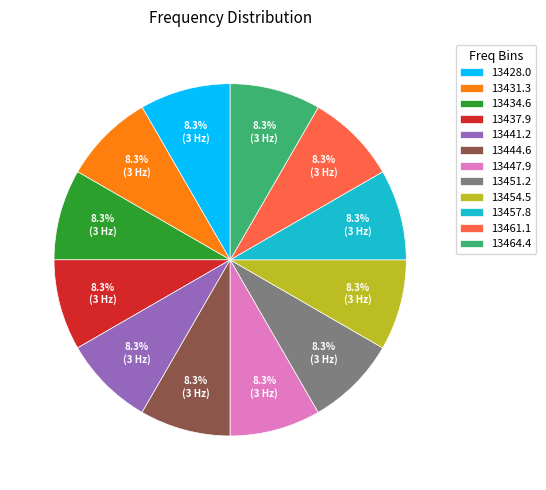

What is the total percentage of 13454.5 and 13441.2?

16.7%